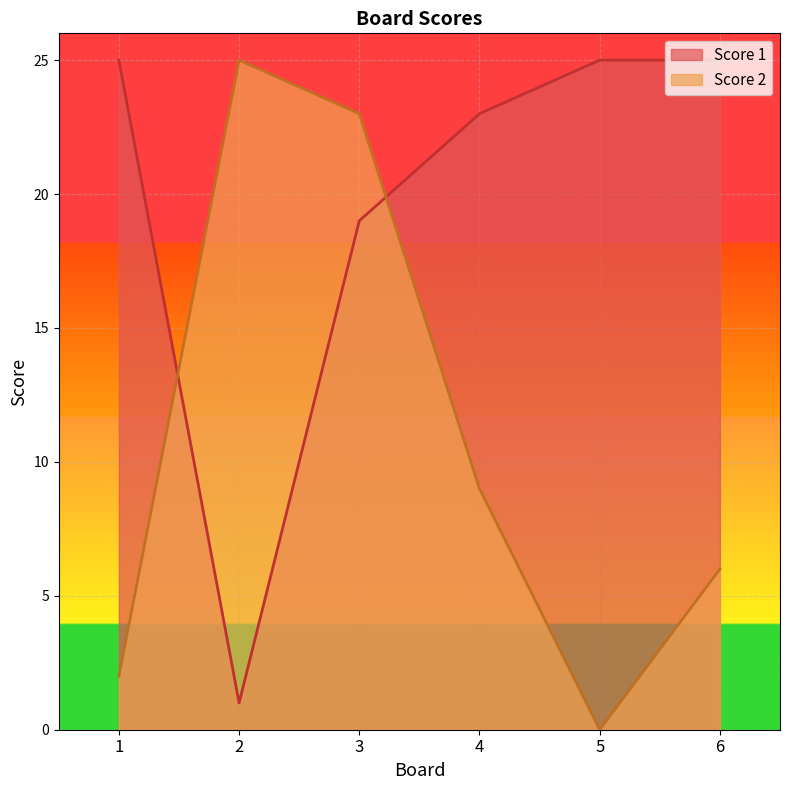

What is the total value across all series at 5?

25